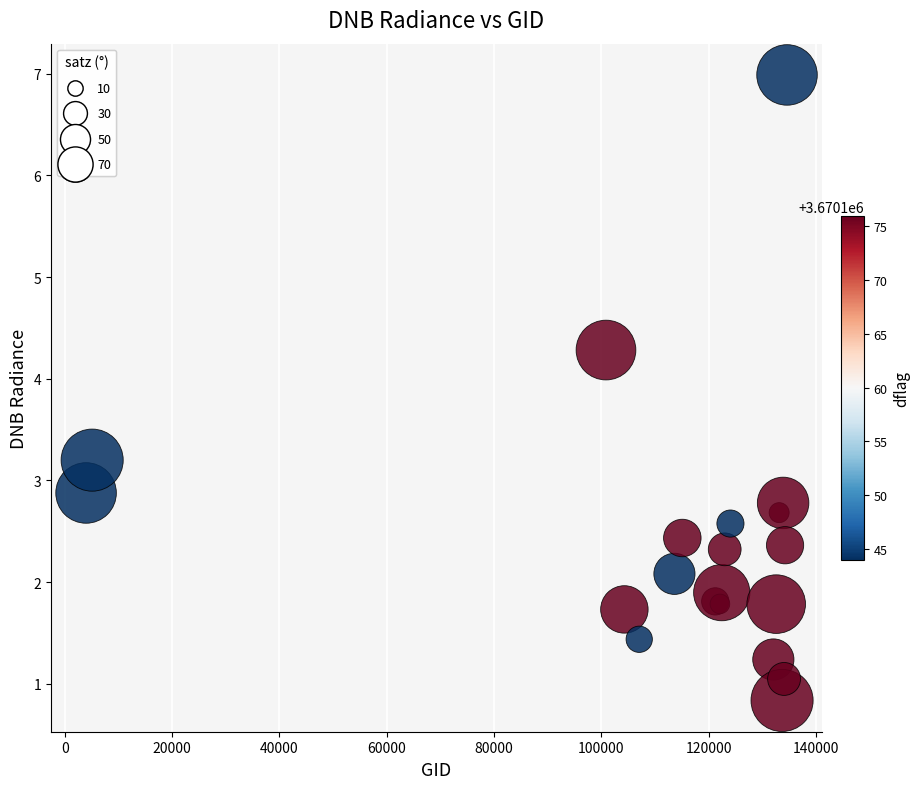

What Y value in the scatter plot is closest to 3?

2.9